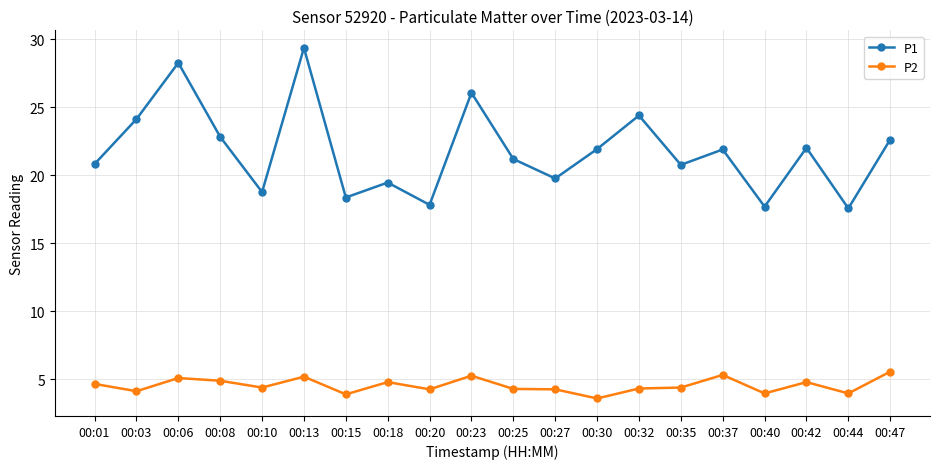

What is the total value across all series at 00:25?

25.5